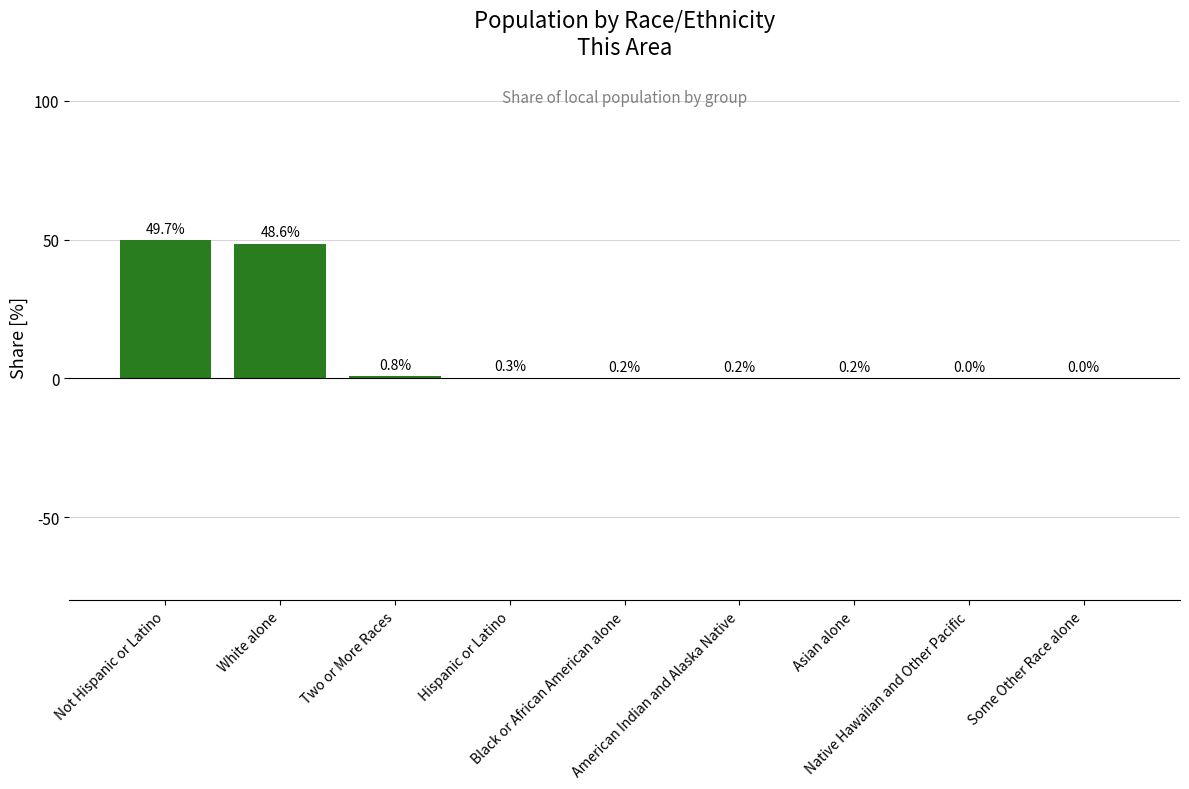

Reading left to right, transcribe all the data shown in this chart.

49.7	48.6	0.8	0.3	0.2	0.2	0.2	0.0	0.0